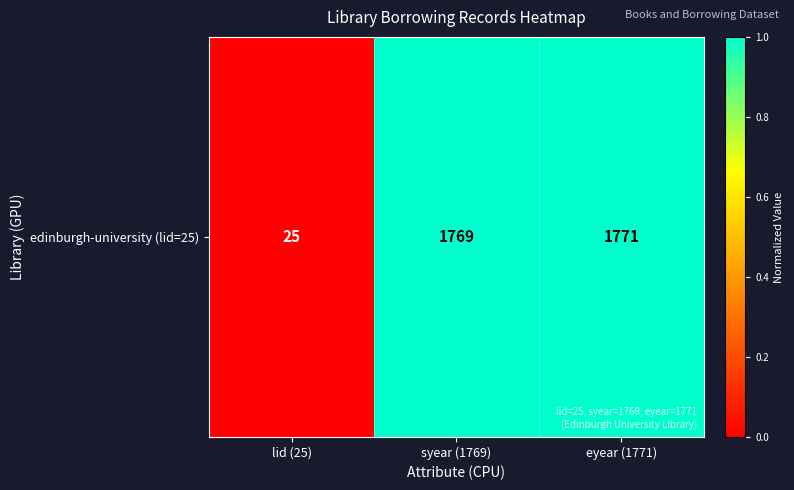

Where is the data nearest to the value 0?

lid (25)